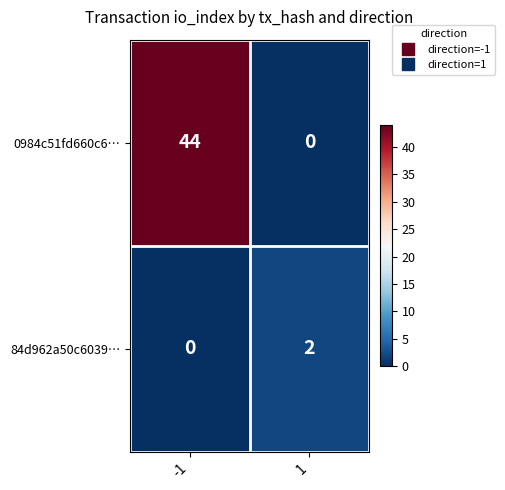

List the series in order of their peak value, highest first.

0984c51fd660c6…, 84d962a50c6039…